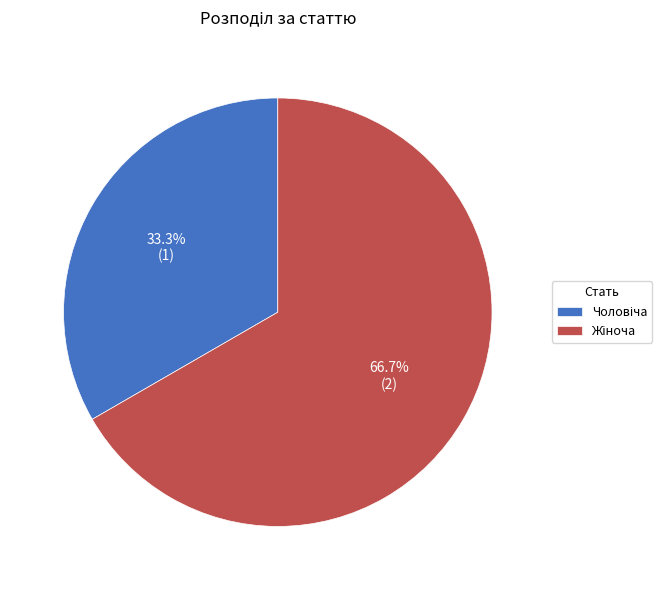

Count the number of slices in the pie.

2